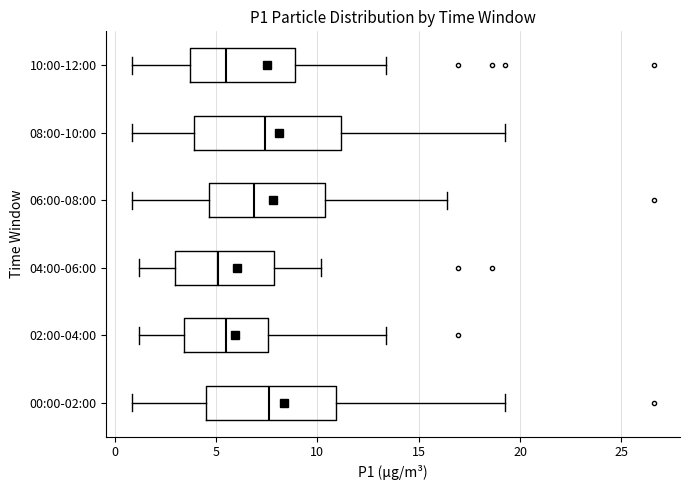

Reading bottom to top, transcribe this box plot: for each box, give where its median line is, the range the box spans, and where its two whiskers end, as read against the x-axis. The values are not printed on the chart, so give them approximately, as read against the axis.

00:00-02:00: median 7.5, box 4.5 to 11.0, whiskers 1.0 to 19.5
02:00-04:00: median 5.5, box 3.5 to 7.5, whiskers 1.0 to 13.5
04:00-06:00: median 5.0, box 3.0 to 8.0, whiskers 1.0 to 10.0
06:00-08:00: median 7.0, box 4.5 to 10.5, whiskers 1.0 to 16.5
08:00-10:00: median 7.5, box 4.0 to 11.0, whiskers 1.0 to 19.5
10:00-12:00: median 5.5, box 3.5 to 9.0, whiskers 1.0 to 13.5